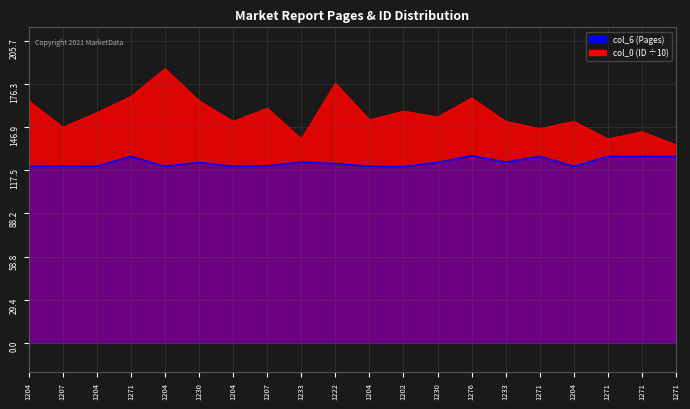

True or false: col_0 (ID) and col_6 (Pages) cross at least once.

False